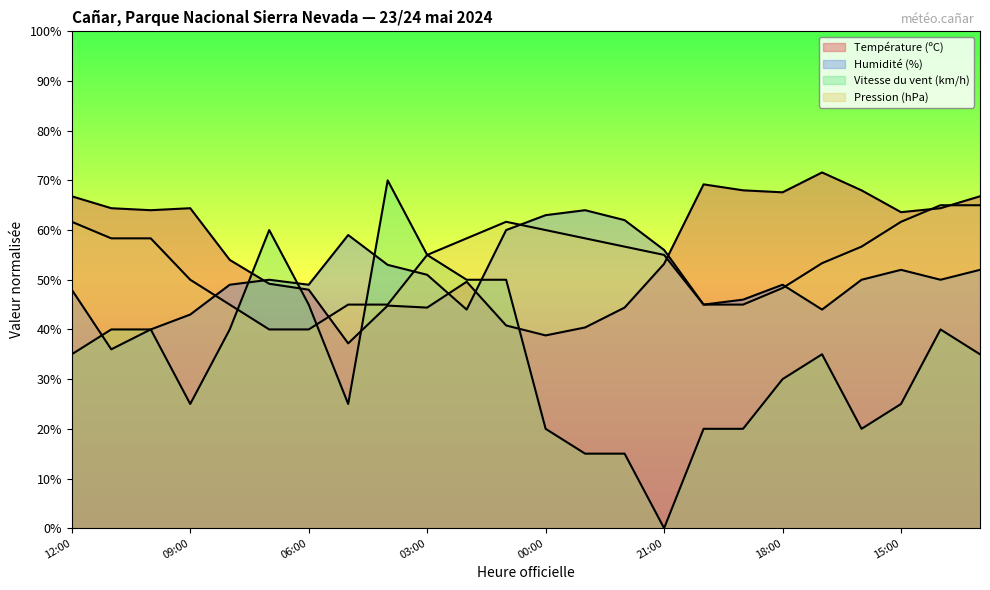

Which series has the largest total across all categories?

Température (ºC)